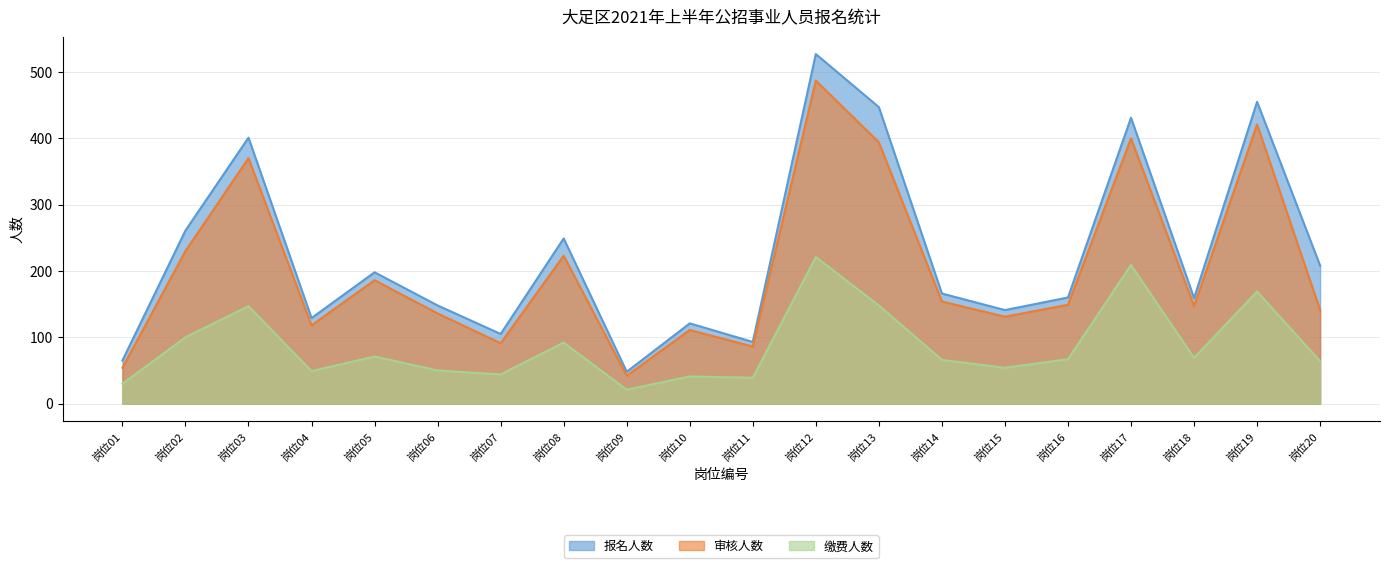

How many lines are shown in the chart?

3